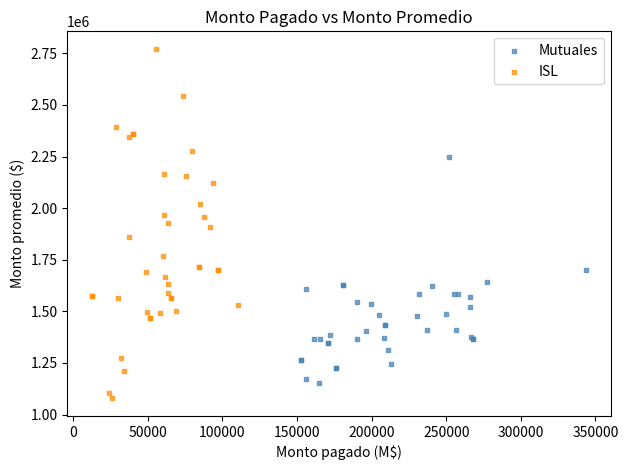

Which series has the largest Y range (max minus min)?

ISL